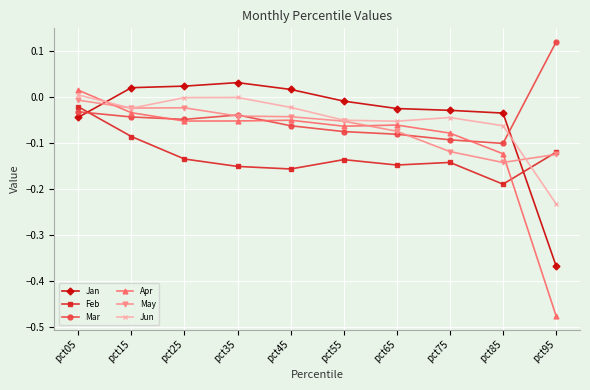

Where is May nearest to the value 0?

pct05